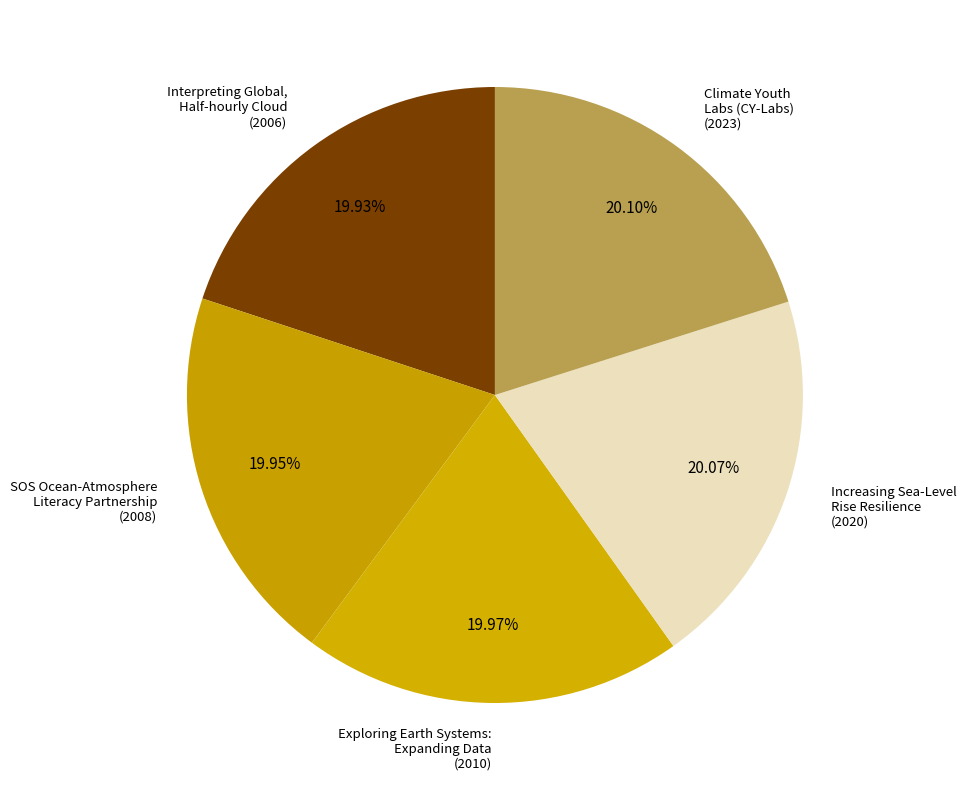

How many segments does this pie chart have?

5